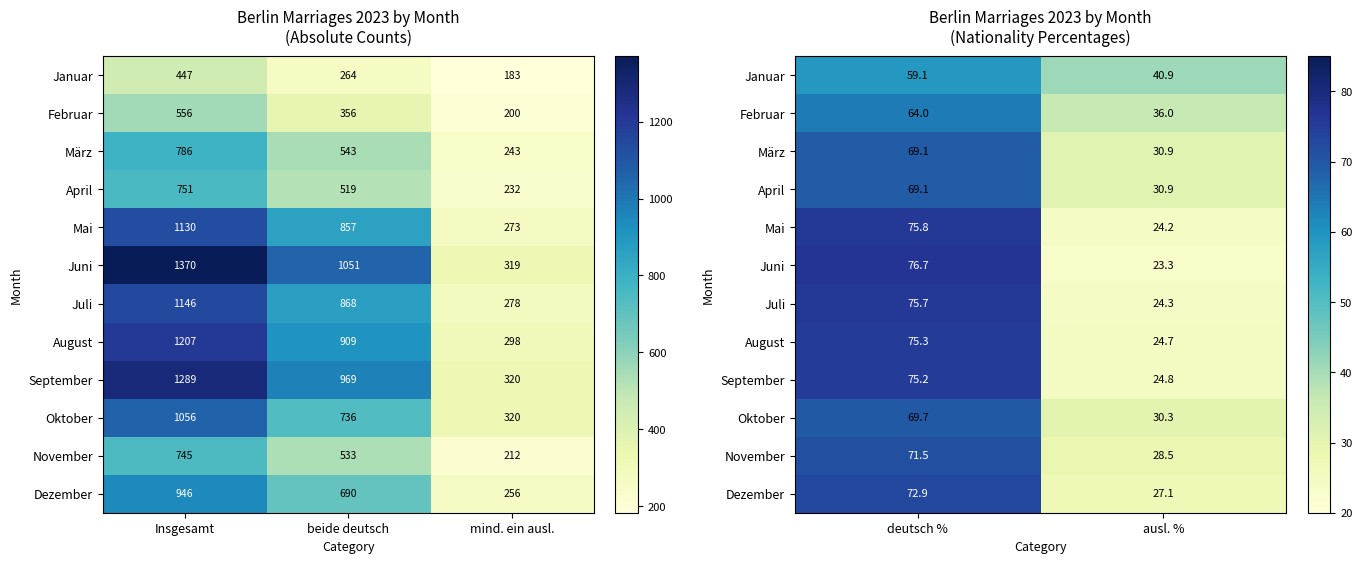

At which category is the sum across all series the highest?

deutsch %